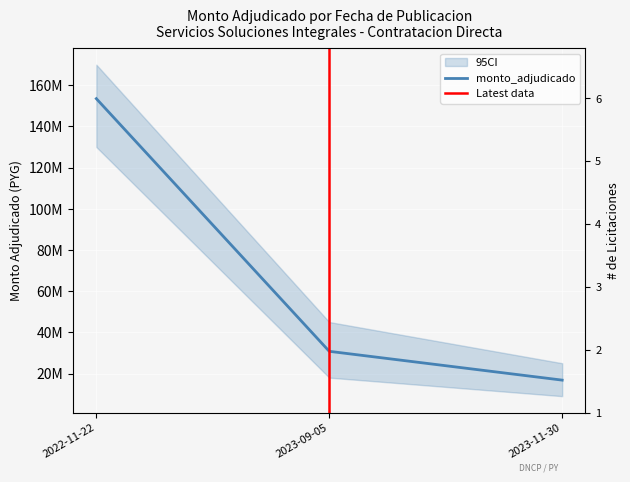

What is the label of the 1st point from the left?

2022-11-22